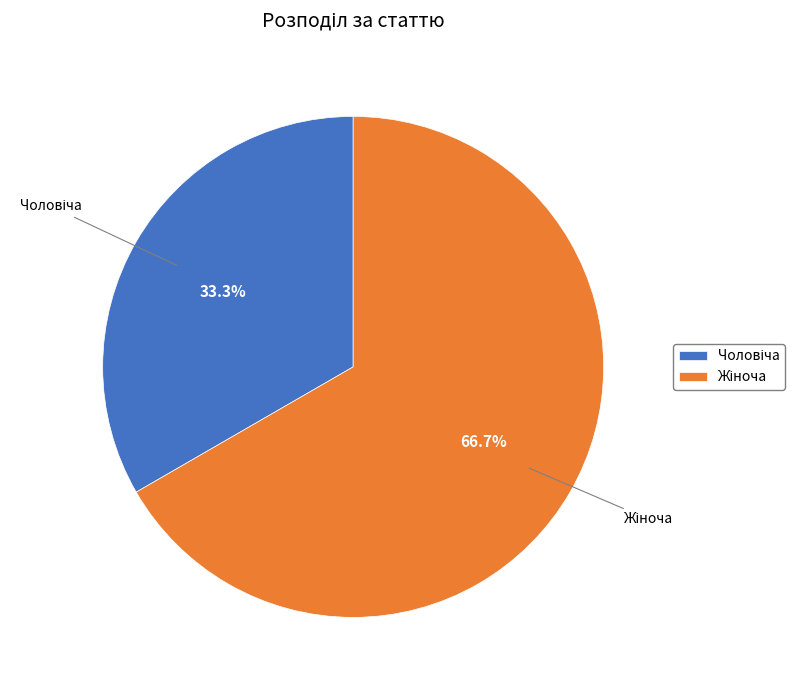

Is there any slice that represents more than half of the pie?

Yes